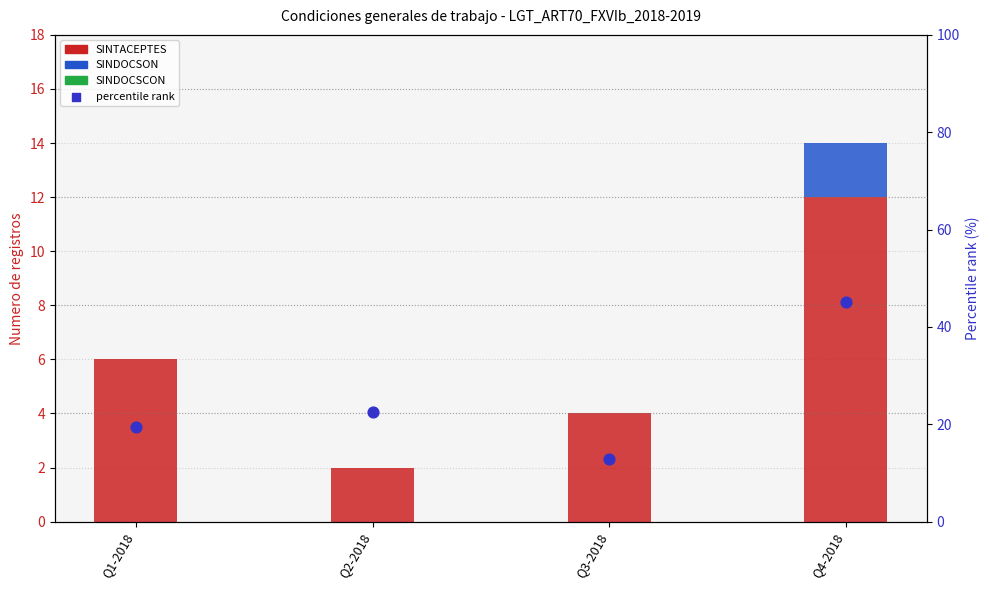

At how many categories does at least one series exceed 35?

1